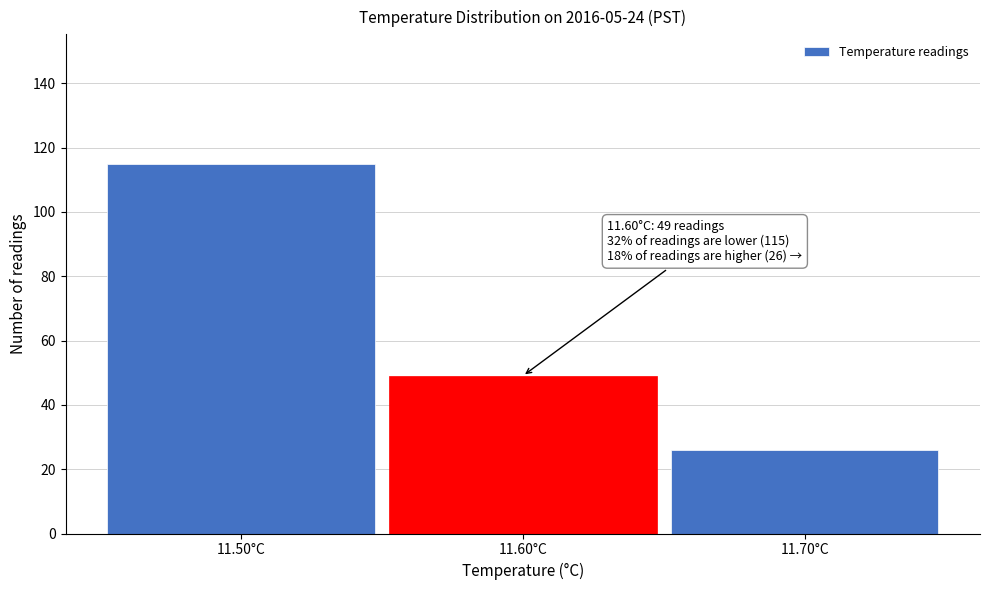

Reading left to right, list all the values displayed in this chart.

11.50°C=115	11.60°C=49	11.70°C=26